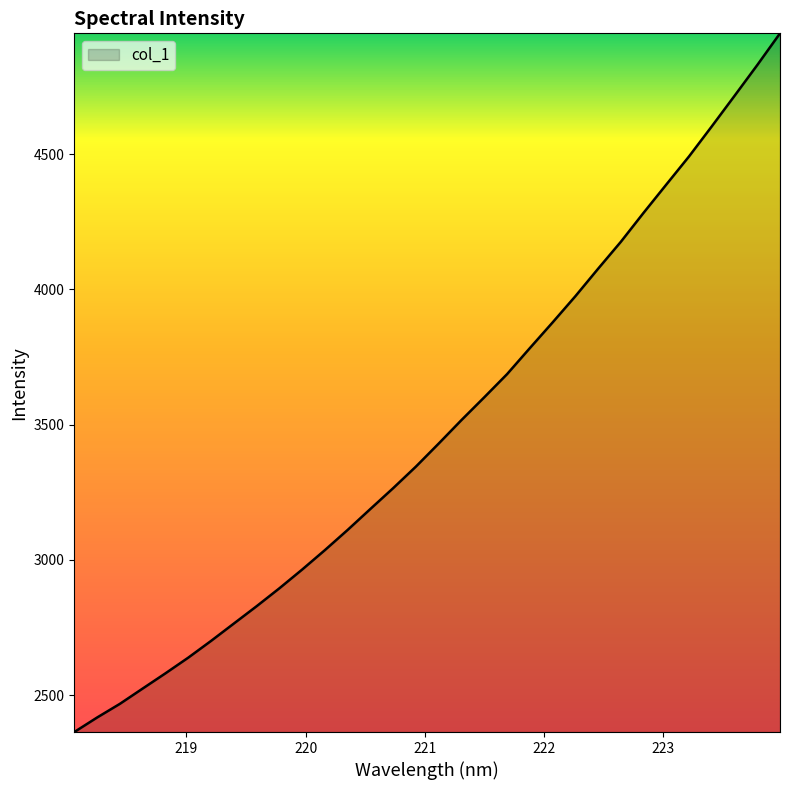

What is the greatest value displayed?

4946.5